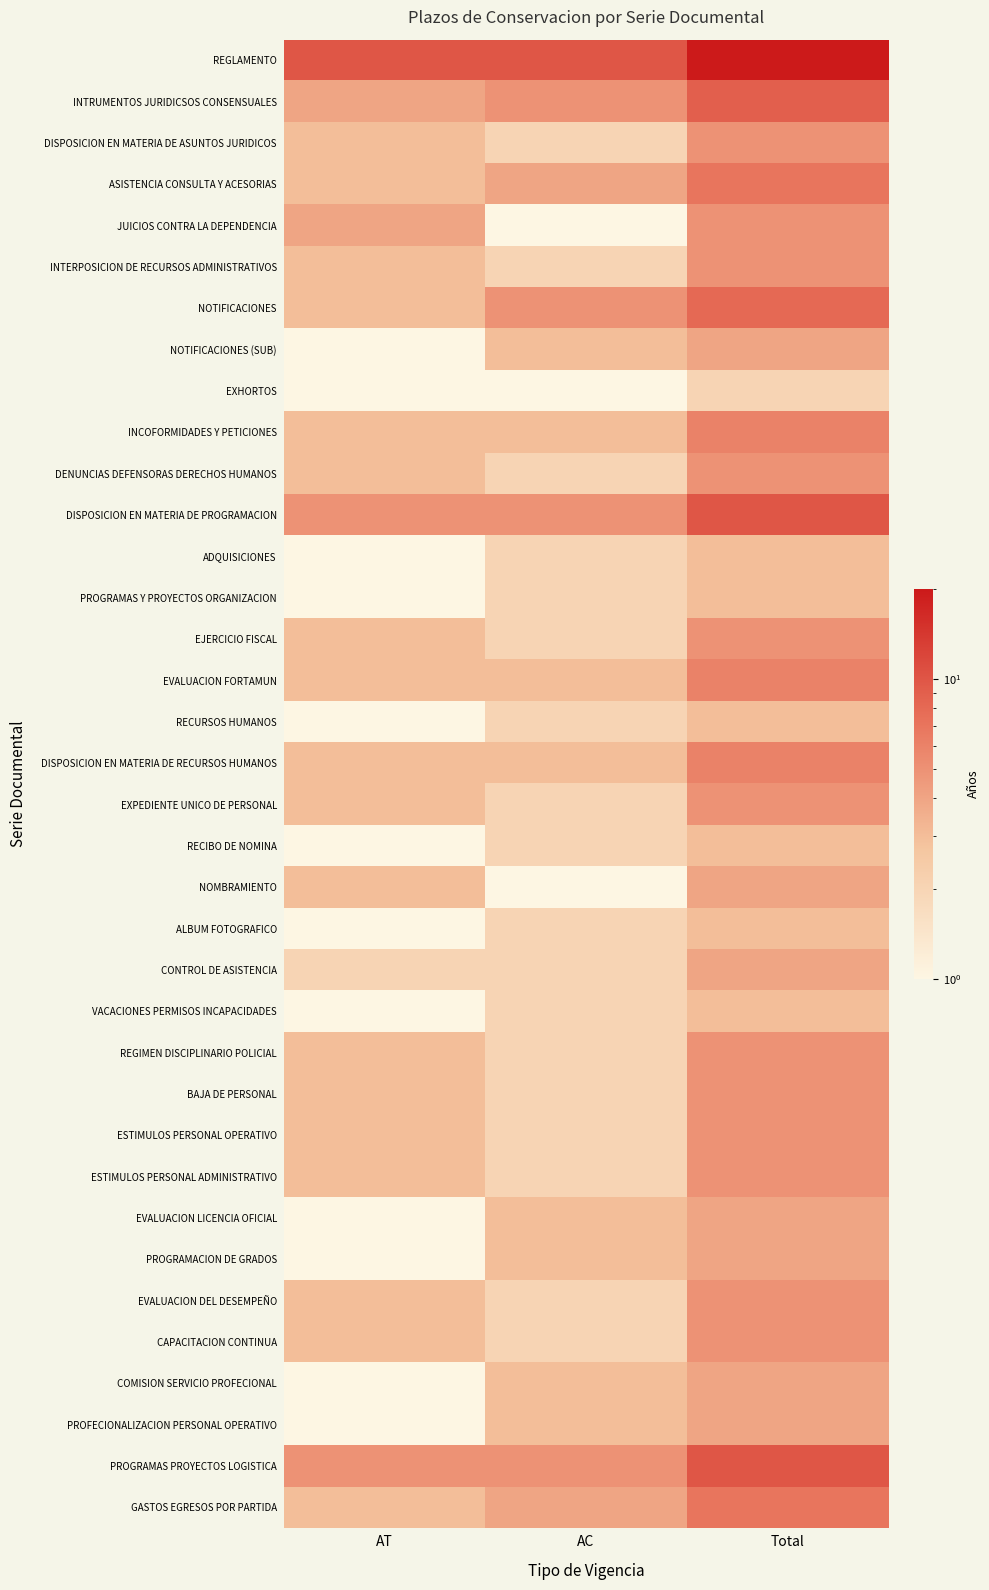

List the series in order of their peak value, highest first.

REGLAMENTO, DISPOSICION EN MATERIA DE PROGRAMACION, PROGRAMAS PROYECTOS LOGISTICA, INTRUMENTOS JURIDICSOS CONSENSUALES, NOTIFICACIONES, ASISTENCIA CONSULTA Y ACESORIAS, GASTOS EGRESOS POR PARTIDA, INCOFORMIDADES Y PETICIONES, EVALUACION FORTAMUN, DISPOSICION EN MATERIA DE RECURSOS HUMANOS, DISPOSICION EN MATERIA DE ASUNTOS JURIDICOS, JUICIOS CONTRA LA DEPENDENCIA, INTERPOSICION DE RECURSOS ADMINISTRATIVOS, DENUNCIAS DEFENSORAS DERECHOS HUMANOS, EJERCICIO FISCAL, EXPEDIENTE UNICO DE PERSONAL, REGIMEN DISCIPLINARIO POLICIAL, BAJA DE PERSONAL, ESTIMULOS PERSONAL OPERATIVO, ESTIMULOS PERSONAL ADMINISTRATIVO, EVALUACION DEL DESEMPEÑO, CAPACITACION CONTINUA, NOTIFICACIONES (SUB), NOMBRAMIENTO, CONTROL DE ASISTENCIA, EVALUACION LICENCIA OFICIAL, PROGRAMACION DE GRADOS, COMISION SERVICIO PROFECIONAL, PROFECIONALIZACION PERSONAL OPERATIVO, ADQUISICIONES, PROGRAMAS Y PROYECTOS ORGANIZACION, RECURSOS HUMANOS, RECIBO DE NOMINA, ALBUM FOTOGRAFICO, VACACIONES PERMISOS INCAPACIDADES, EXHORTOS